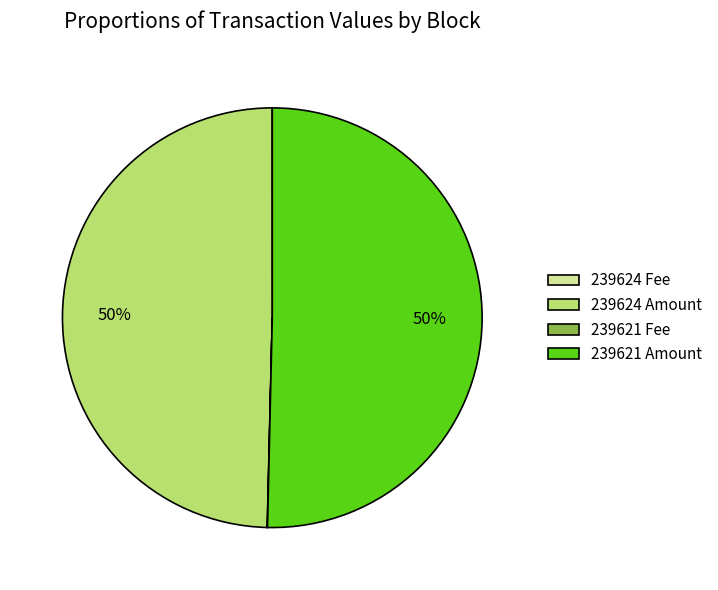

What is the majority slice?

239621 Amount